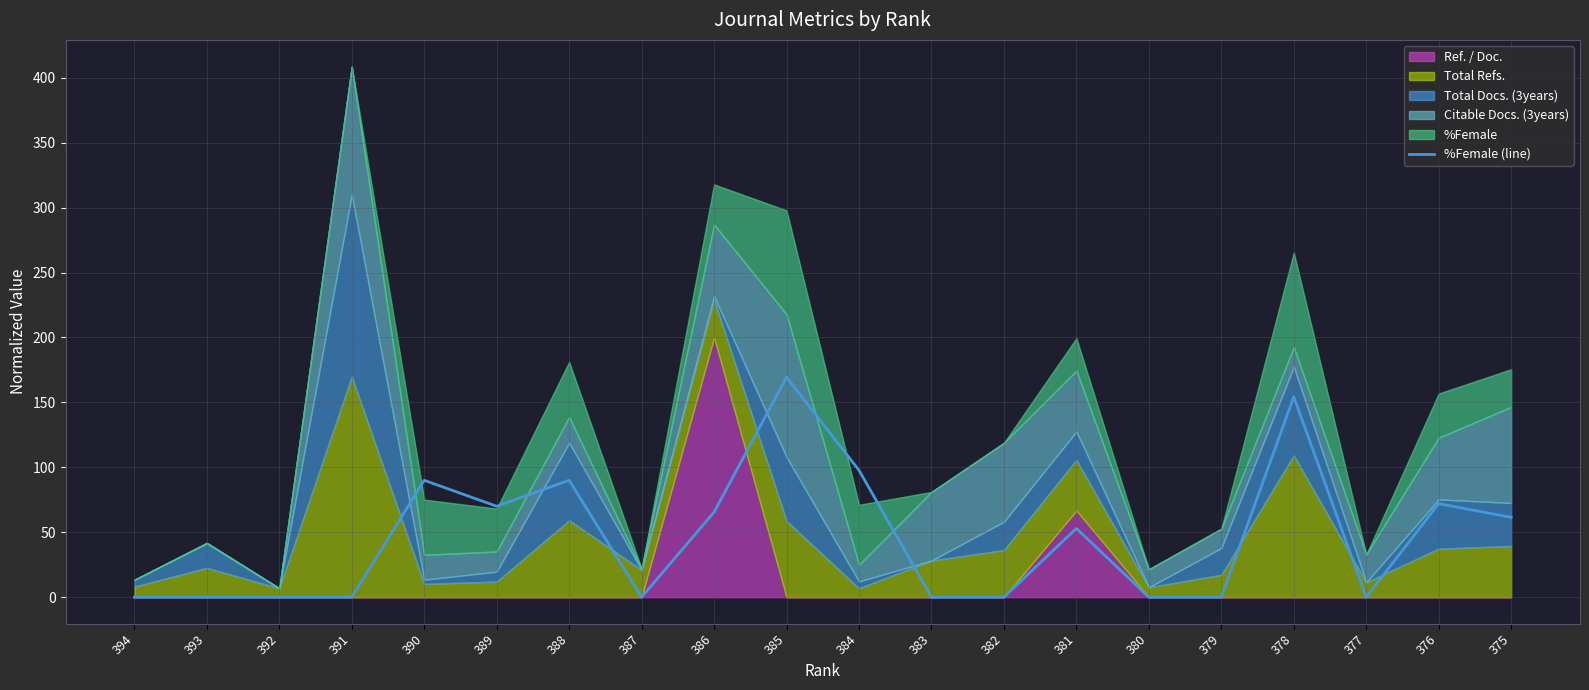

Reading left to right, extract all data points from this chart.

0.0	0.0	0.0	0.0	90.0	70.0	90.0	0.0	65.4	169.4	97.7	0.0	0.0	52.9	0.0	0.0	154.3	0.0	72.0	61.5